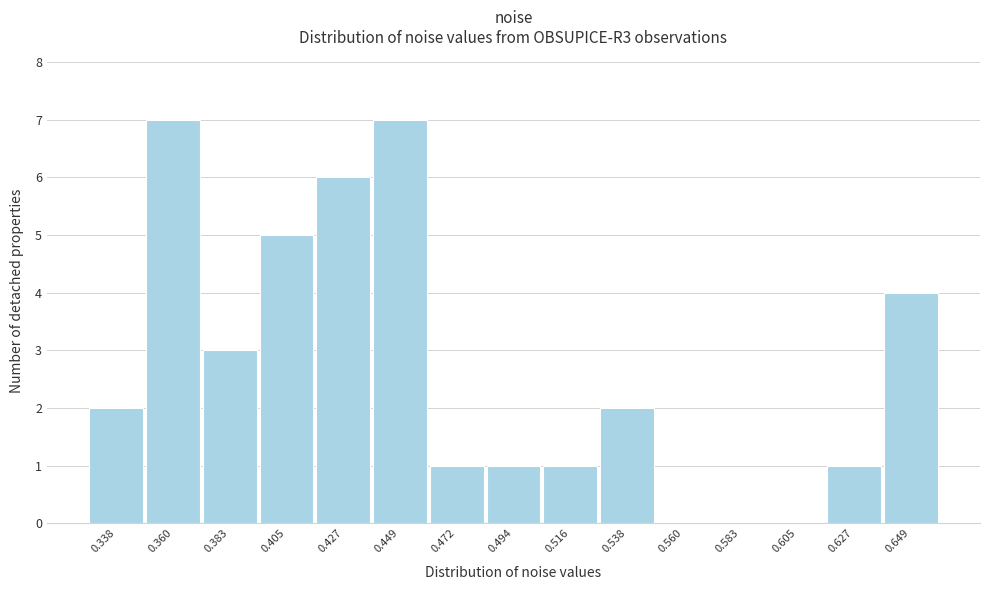

Reading left to right, transcribe all the data shown in this chart.

0.338=2	0.360=7	0.383=3	0.405=5	0.427=6	0.449=7	0.472=1	0.494=1	0.516=1	0.538=2	0.560=0	0.583=0	0.605=0	0.627=1	0.649=4